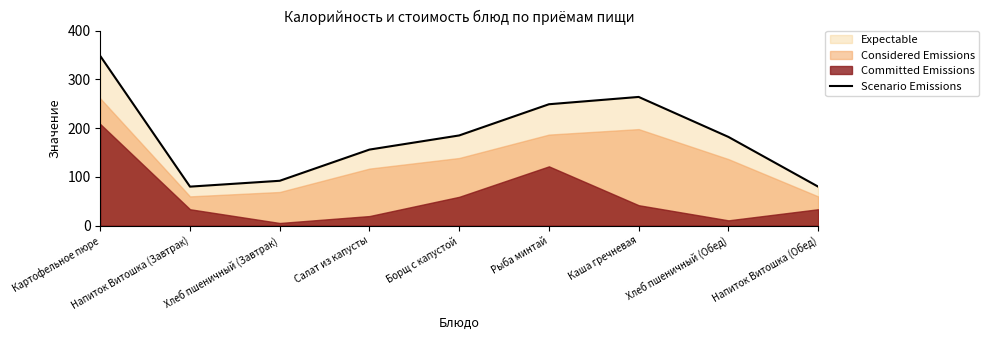

What is the greatest value displayed?

348